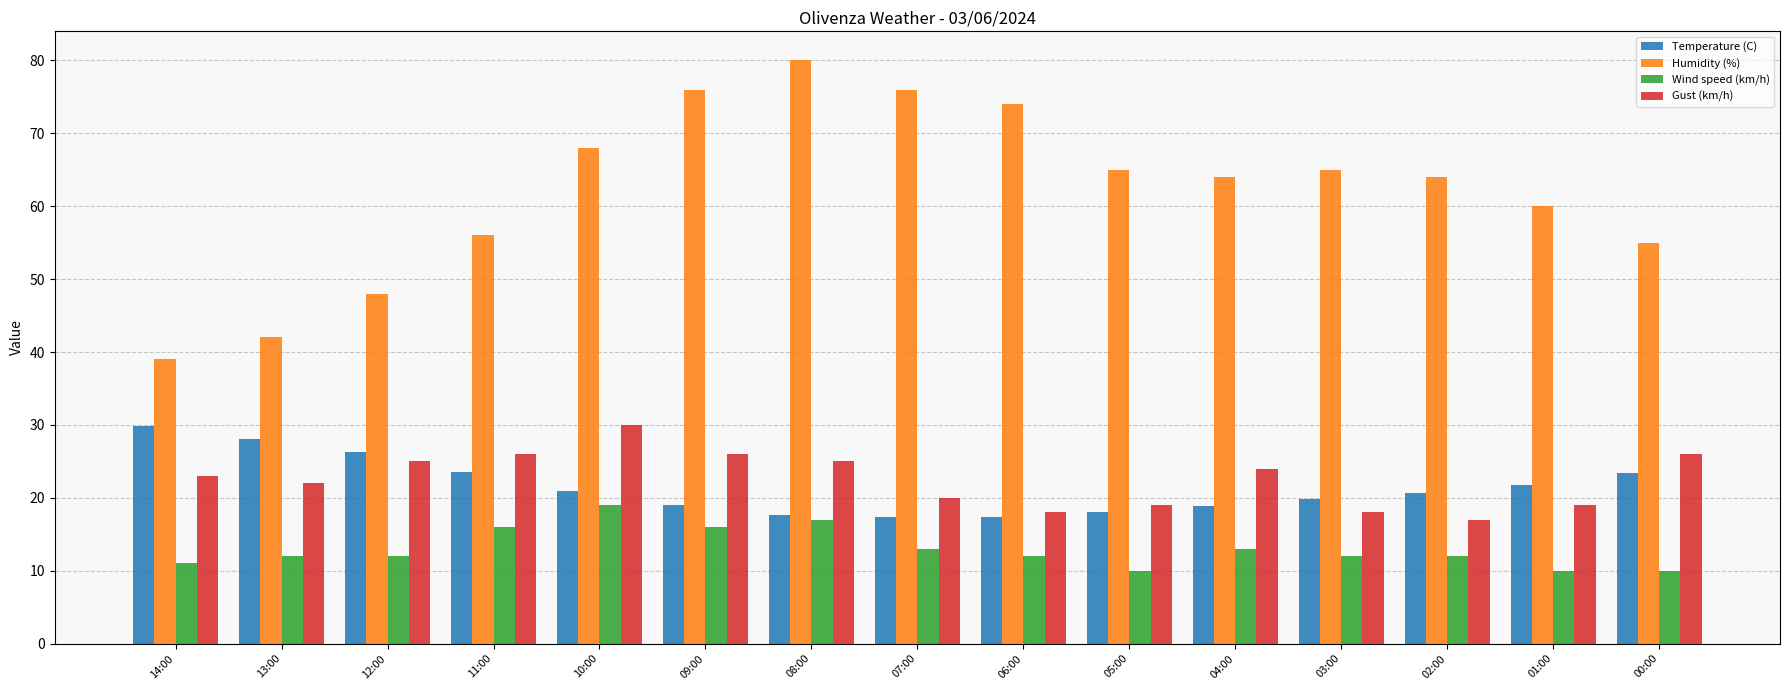

What is the difference between the highest and lowest values at 02:00?

52.0